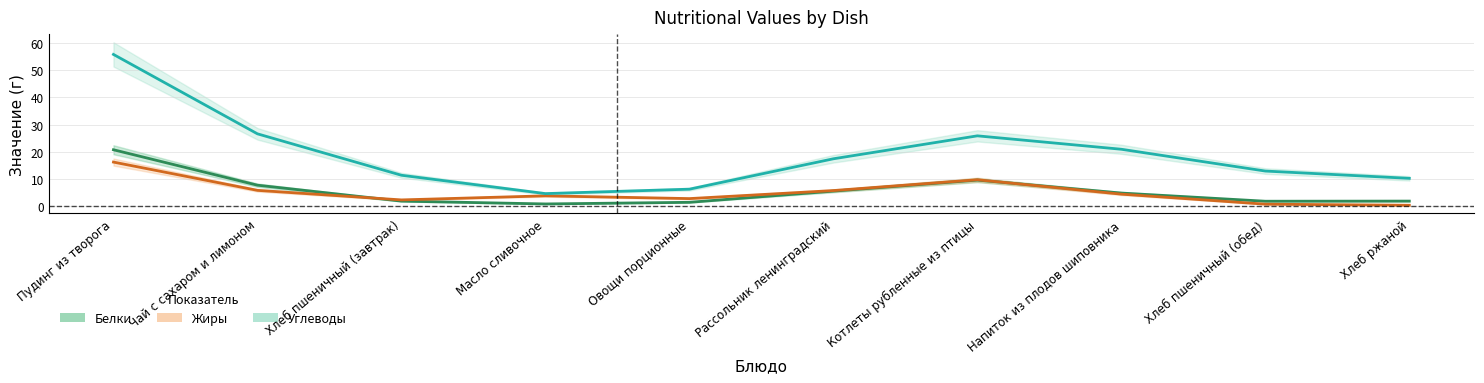

How many values in the Жиры series are below 4?

5